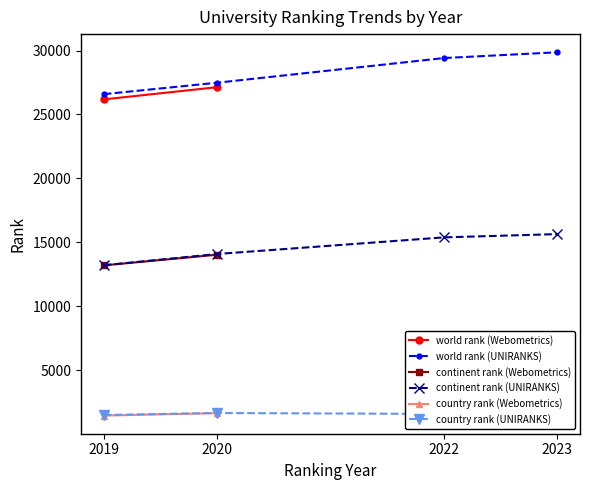

What is the value of the continent rank (UNIRANKS) point at the 3rd from the left?

15386